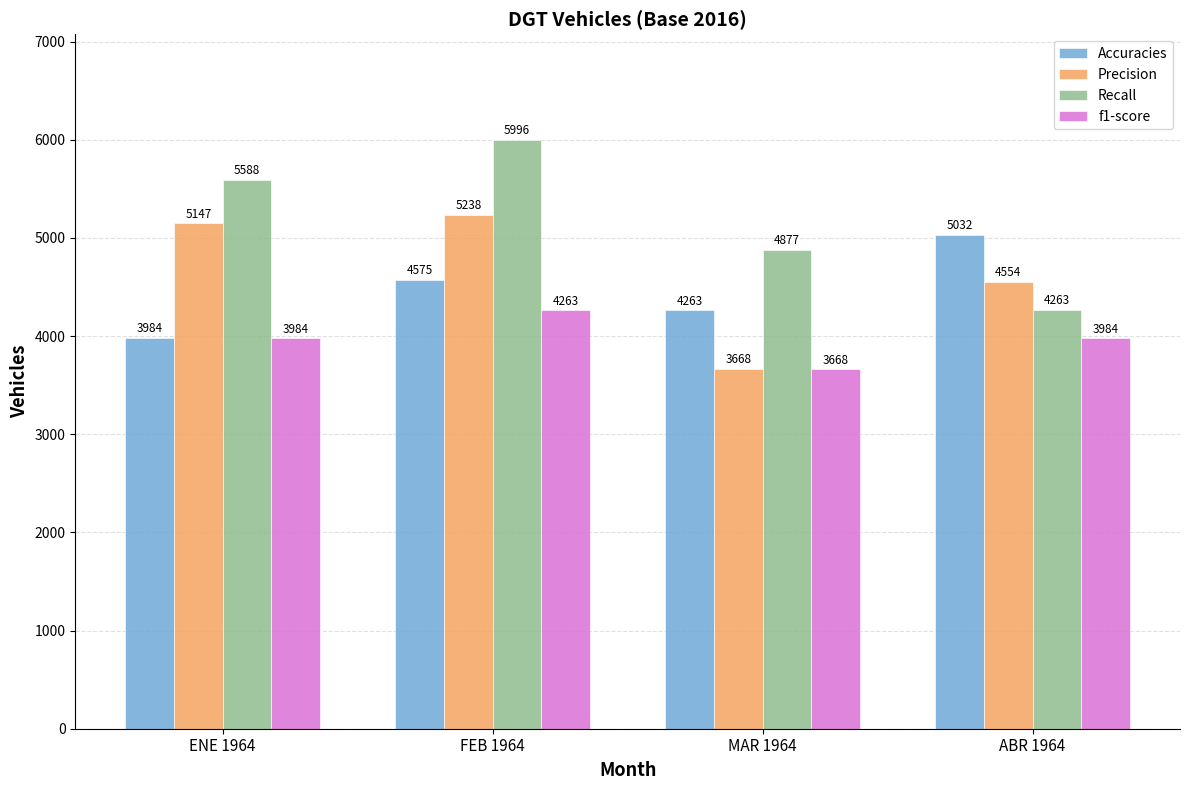

What is the sum of all f1-score values?

15899